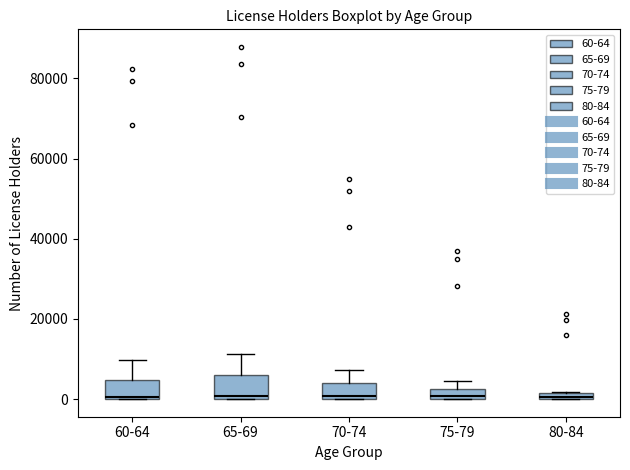

Where is the lower edge of the box for 65-69 on the y-axis? The values are not printed on the chart, so give them approximately, as read against the axis.

0